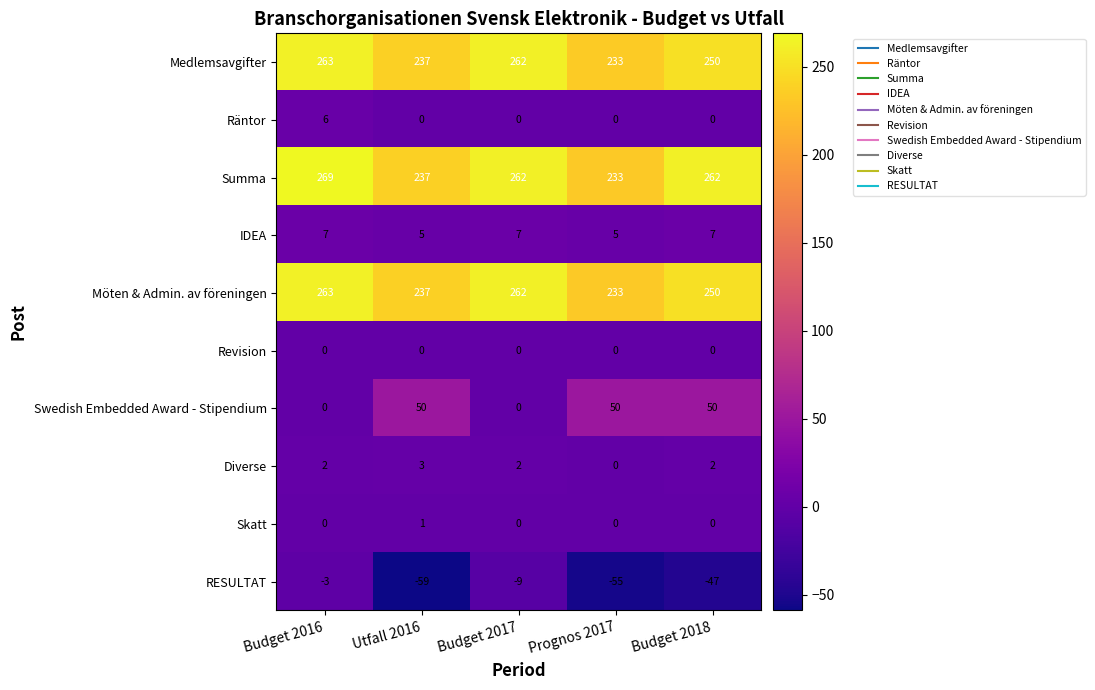

What is the minimum value shown in the chart?

-59